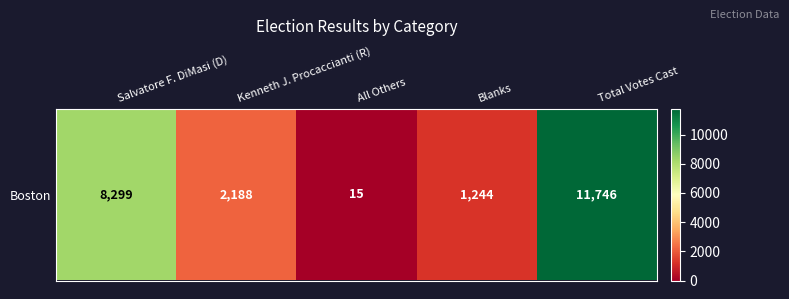

Is it true that the value at Total Votes Cast is 11746?

True